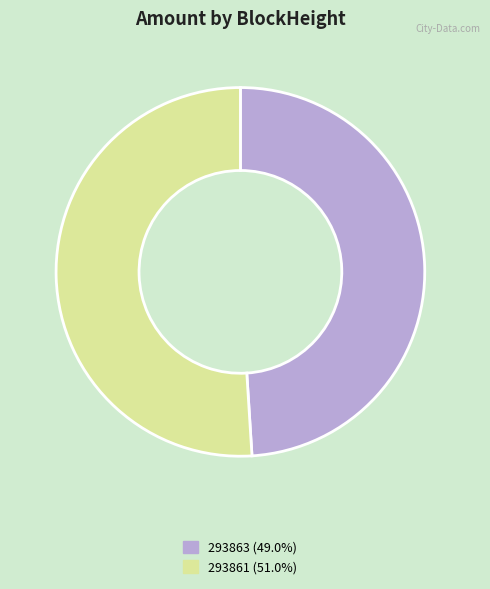

Count the number of slices in the pie.

2